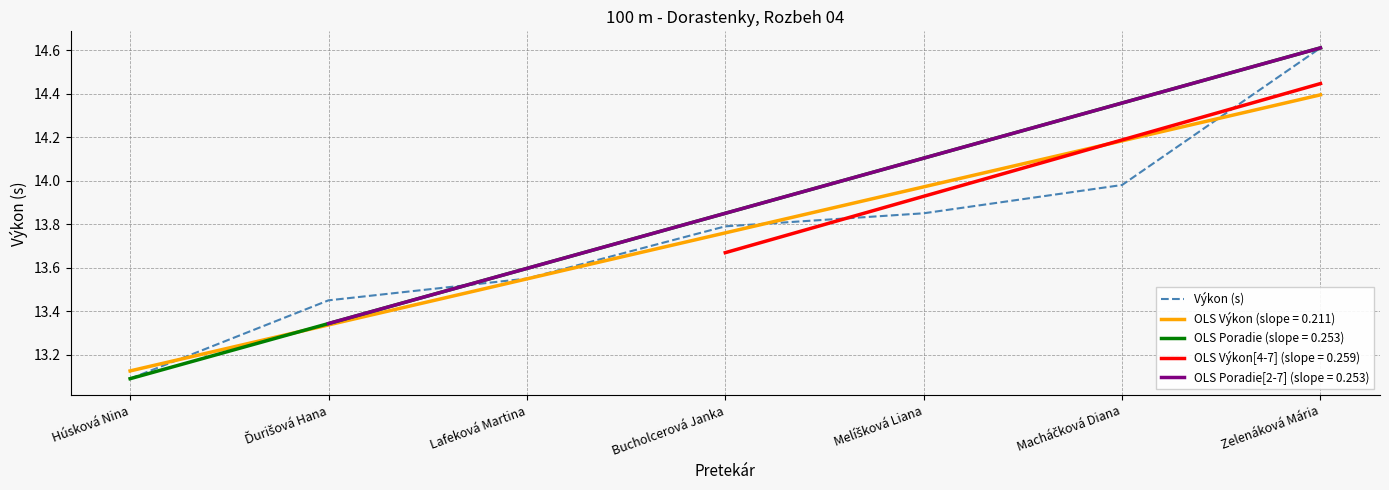

What is the difference between the maximum and minimum values?

1.5